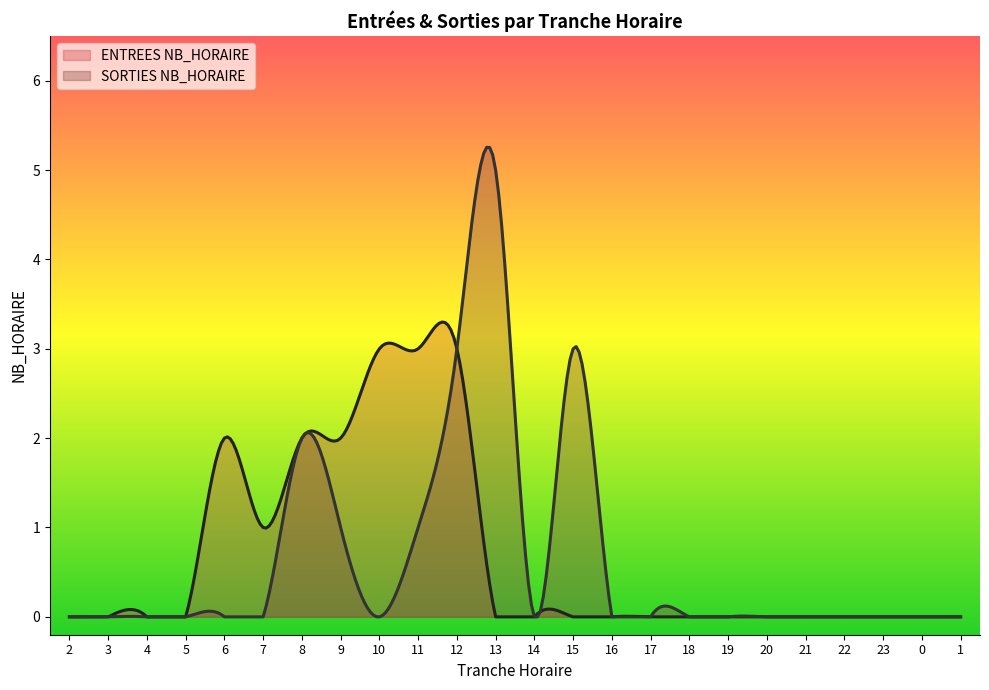

What is the difference between the SORTIES NB_HORAIRE values at 10 and 8?

2.0